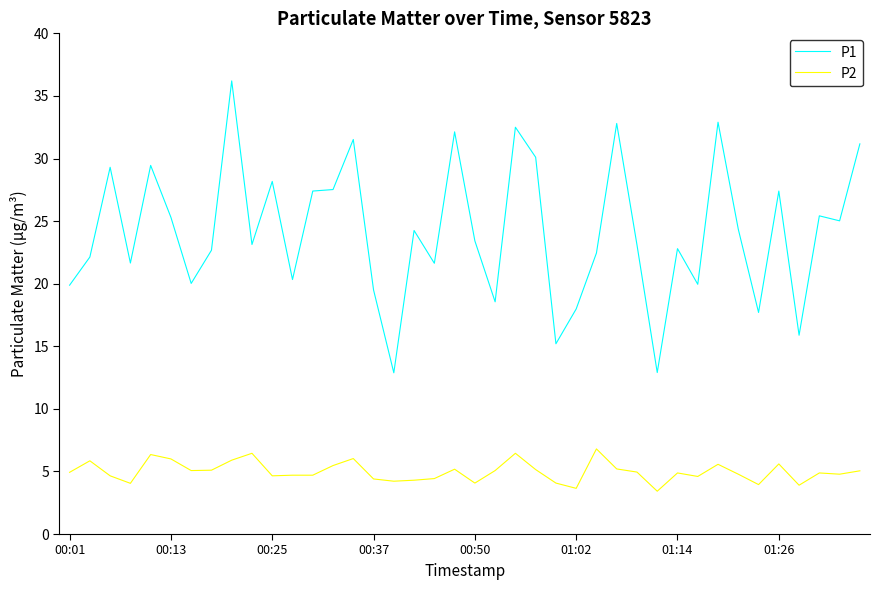

True or false: P1 and P2 cross at least once.

False